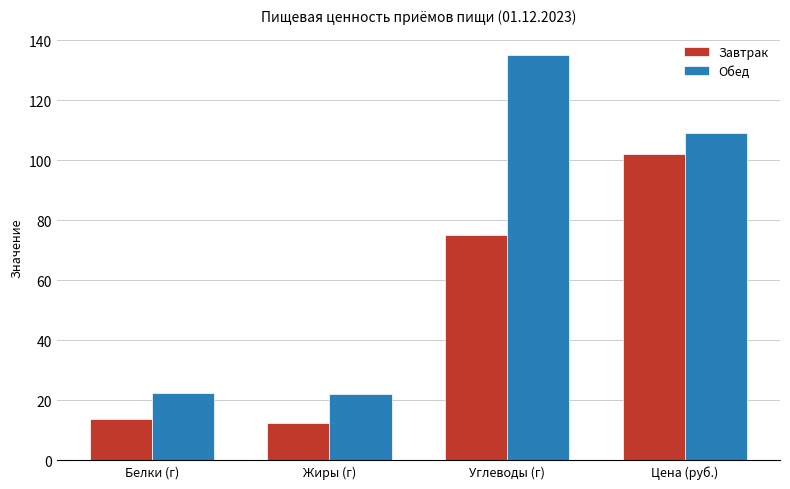

Where does the Завтрак series first go above 75?

Углеводы (г)